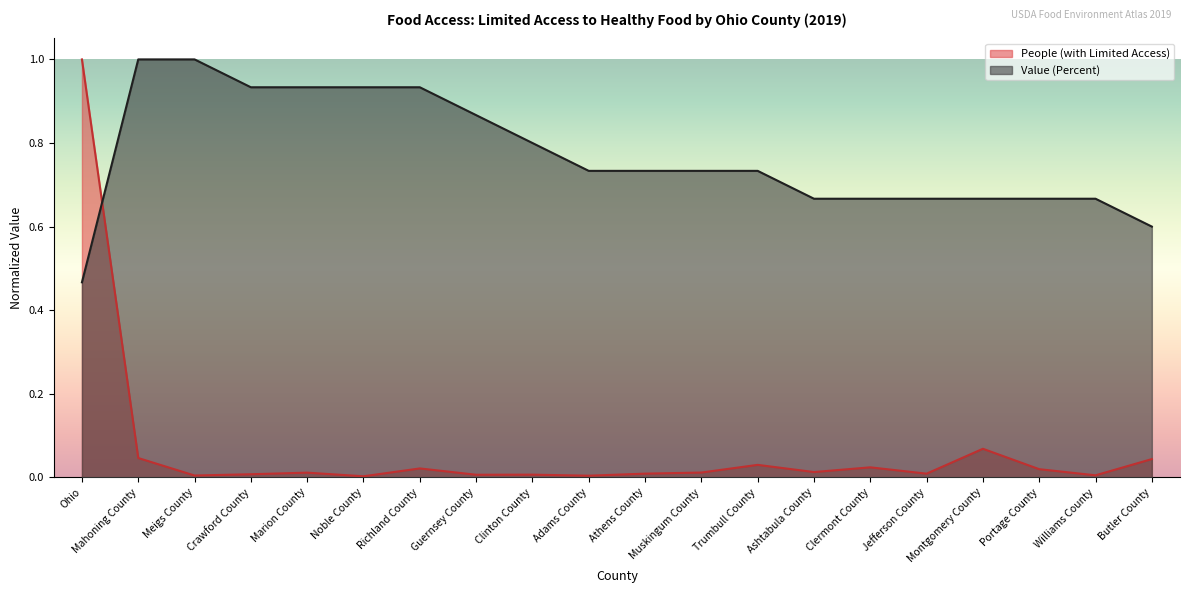

Which series has the largest total across all categories?

Value (Percent)